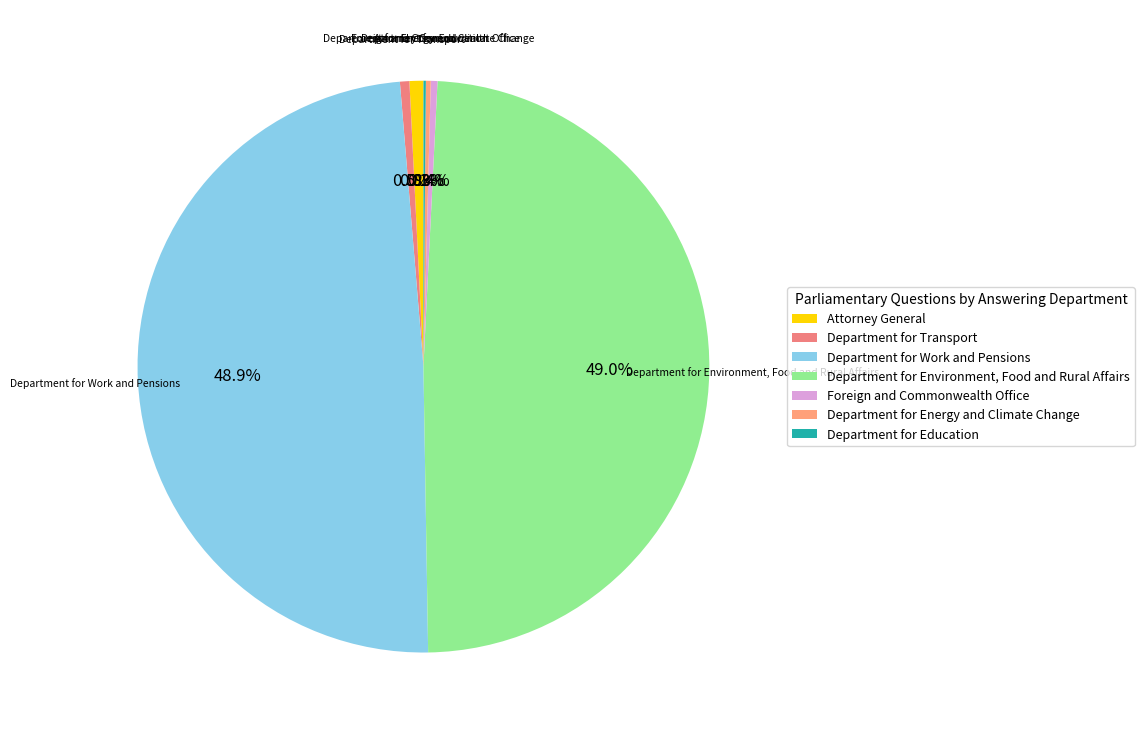

Does Attorney General represent more than half of the total?

No